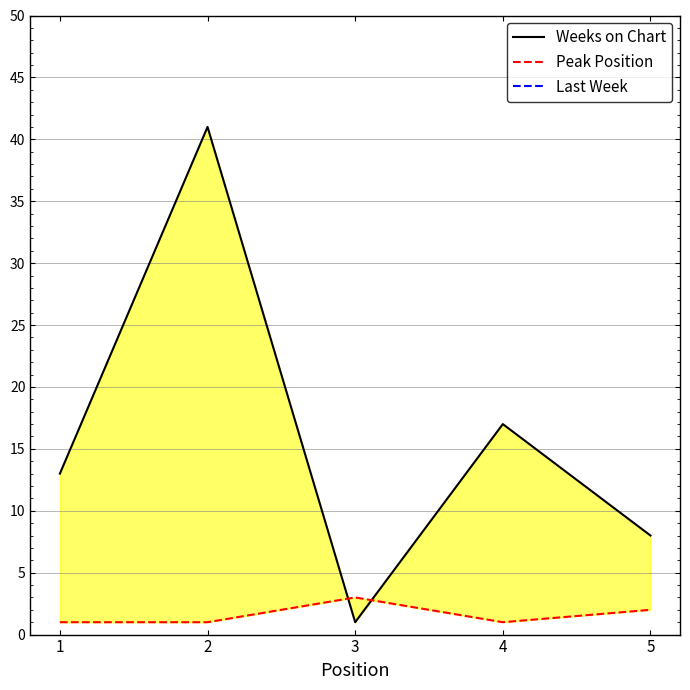

How many distinct data groups are displayed?

3